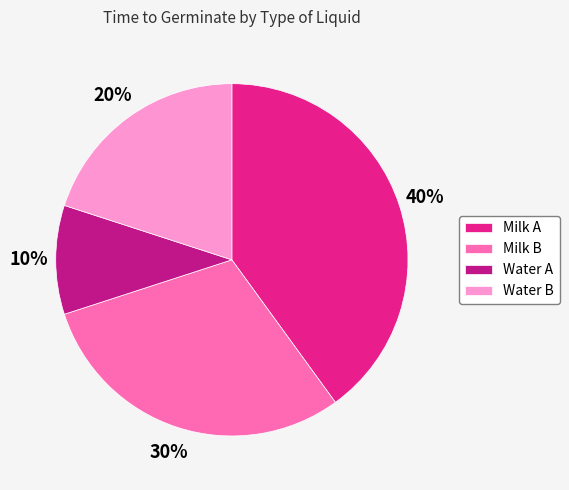

To the nearest percent, what portion does Water B represent?

20%